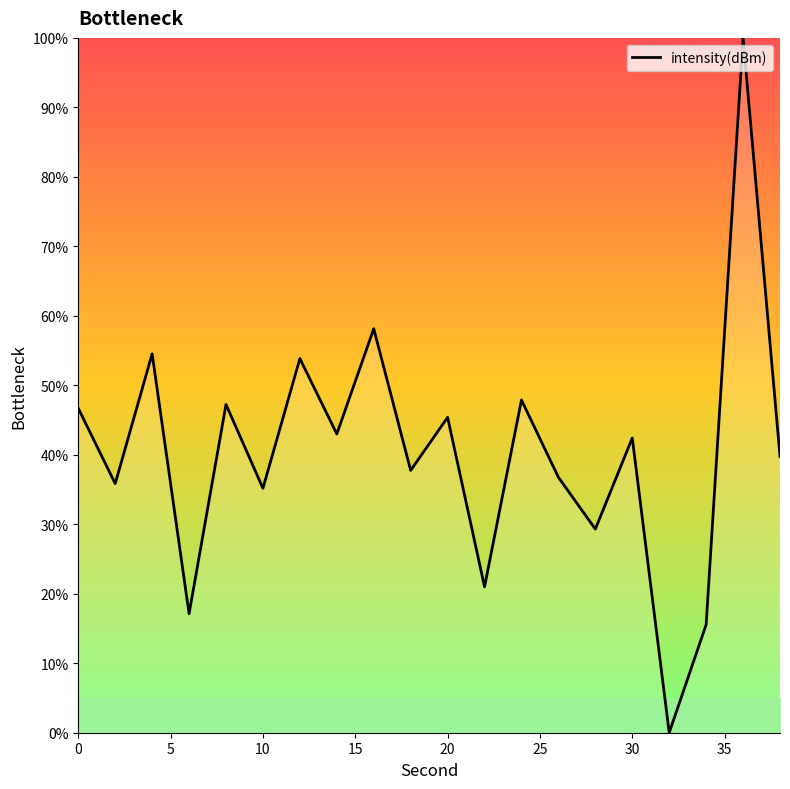

How many categories are shown in the chart?

20